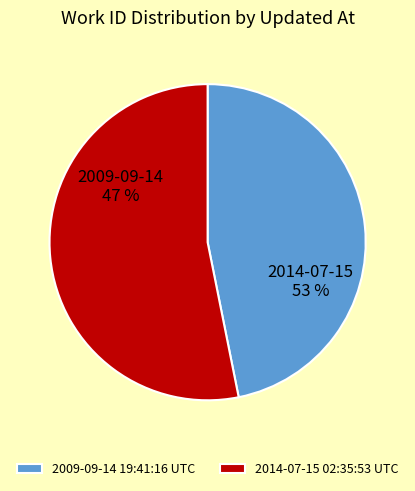

Is there a majority slice in this chart?

Yes